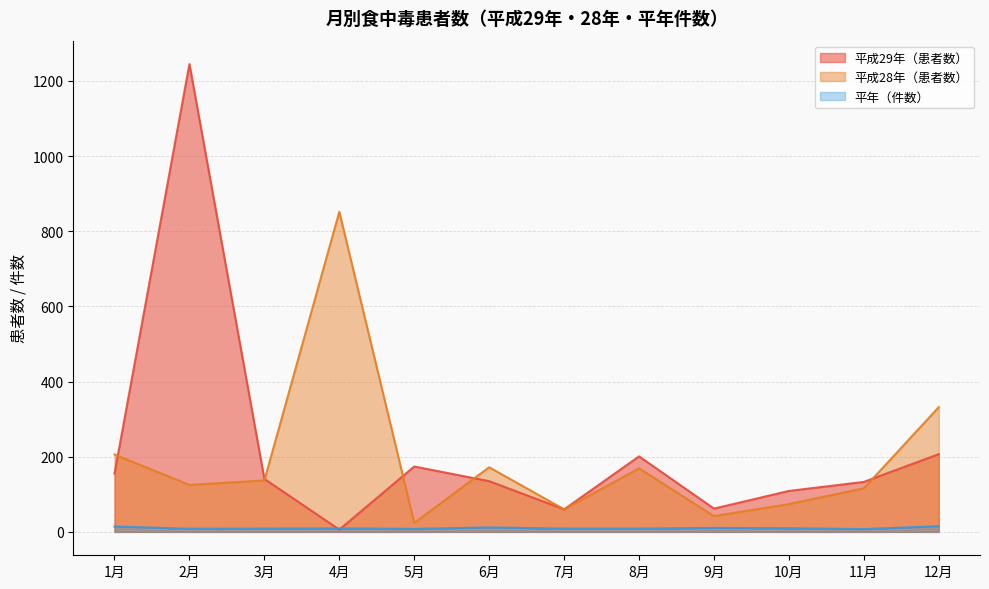

Reading left to right, list all the values displayed in this chart.

平成29年（患者数）: 1月=155.0	2月=1245.0	3月=141.0	4月=6.0	5月=174.0	6月=135.0	7月=60.0	8月=201.0	9月=62.0	10月=109.0	11月=133.0	12月=207.0
平成28年（患者数）: 1月=206.0	2月=125.0	3月=137.0	4月=852.0	5月=24.0	6月=172.0	7月=60.0	8月=169.0	9月=42.0	10月=74.0	11月=116.0	12月=332.0
平年（件数）: 1月=14.3	2月=8.4	3月=8.7	4月=9.2	5月=8.0	6月=11.8	7月=8.8	8月=8.8	9月=10.6	10月=9.7	11月=7.4	12月=15.1